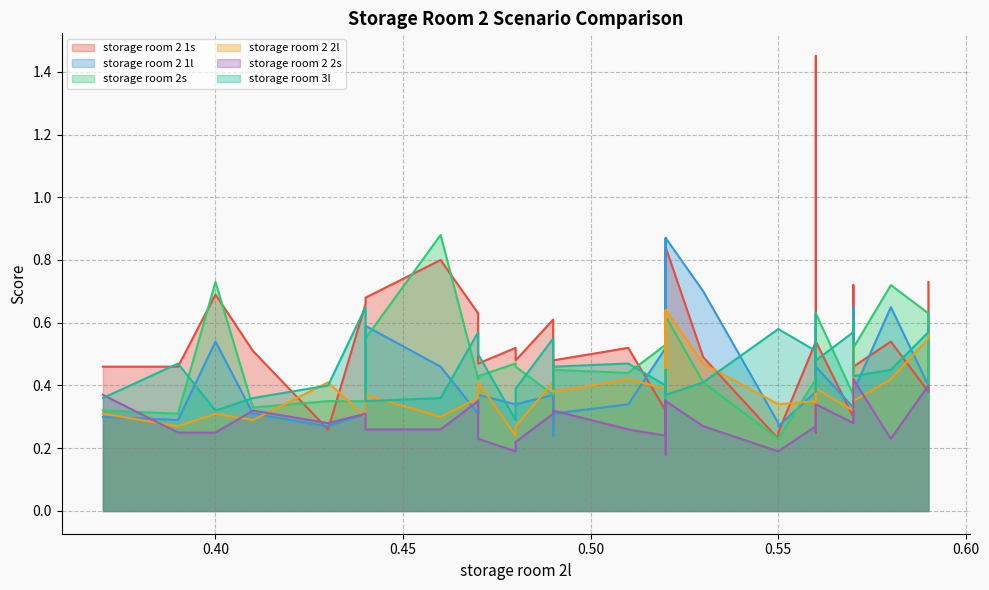

Reading right to left, what are all the values shown in this chart?

storage room 2 1s: 0.7	0.7	0.7	0.7	0.4	0.5	0.5	0.5	0.7	0.3	0.5	0.3	1.4	0.2	0.5	0.8	0.8	0.8	0.8	0.3	0.3	0.5	0.2	0.2	0.5	0.5	0.3	0.6	0.5	0.5	0.5	0.6	0.8	0.7	0.7	0.3	0.5	0.7	0.5	0.5
storage room 2 1l: 0.6	0.6	0.6	0.6	0.4	0.7	0.4	0.4	0.7	0.3	0.5	0.4	0.6	0.3	0.7	0.9	0.9	0.9	0.9	0.3	0.5	0.4	0.4	0.3	0.3	0.3	0.2	0.4	0.3	0.3	0.4	0.3	0.5	0.6	0.3	0.3	0.3	0.5	0.3	0.3
storage room 2s: 0.4	0.4	0.4	0.4	0.6	0.7	0.5	0.5	0.4	0.4	0.6	0.4	0.4	0.2	0.4	0.6	0.6	0.6	0.6	0.4	0.5	0.4	0.4	0.2	0.4	0.5	0.4	0.4	0.5	0.5	0.4	0.4	0.9	0.6	0.3	0.3	0.3	0.7	0.3	0.3
storage room 2 2l: 0.6	0.6	0.6	0.6	0.6	0.4	0.3	0.3	0.5	0.3	0.4	0.3	0.4	0.3	0.5	0.6	0.6	0.6	0.6	0.4	0.4	0.3	0.3	0.3	0.4	0.4	0.5	0.4	0.3	0.2	0.4	0.4	0.3	0.4	0.3	0.4	0.3	0.3	0.3	0.3
storage room 2 2s: 0.4	0.4	0.4	0.4	0.4	0.2	0.4	0.4	0.4	0.3	0.3	0.3	0.2	0.2	0.3	0.3	0.3	0.3	0.3	0.2	0.2	0.3	0.3	0.2	0.3	0.3	0.3	0.3	0.2	0.2	0.2	0.3	0.3	0.3	0.3	0.3	0.3	0.2	0.2	0.4
storage room 3l: 0.6	0.6	0.6	0.6	0.6	0.5	0.4	0.4	0.6	0.6	0.5	0.5	0.6	0.6	0.4	0.4	0.4	0.4	0.4	0.5	0.4	0.5	0.4	0.6	0.5	0.5	0.4	0.6	0.4	0.3	0.5	0.6	0.4	0.3	0.7	0.4	0.4	0.3	0.5	0.4